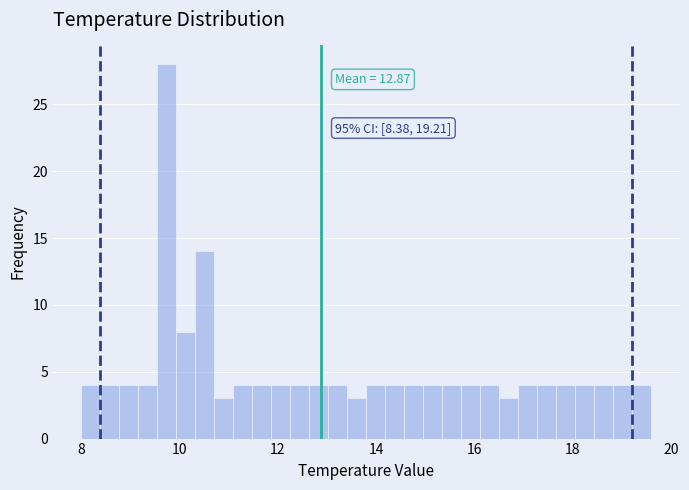

Around what value on the x-axis is the tallest bar? Give the approximate position of its centre, as read against the axis.

9.8